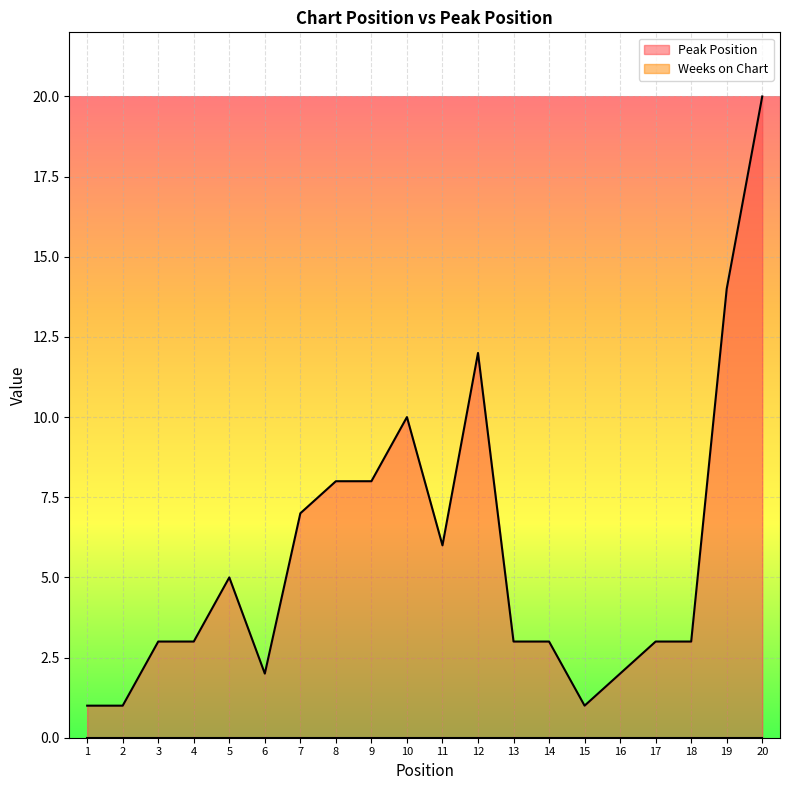

True or false: the data shows 2 at 6.

True